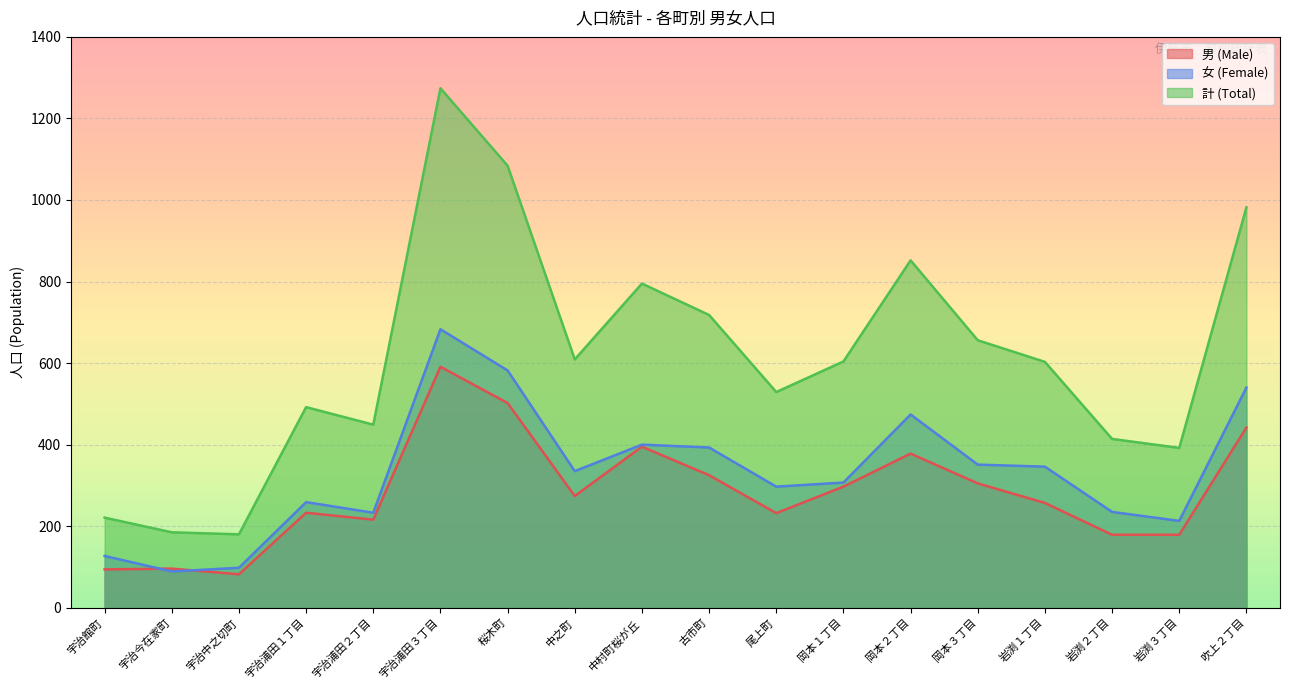

How many data points in 計 (Total) are less than 604?

9